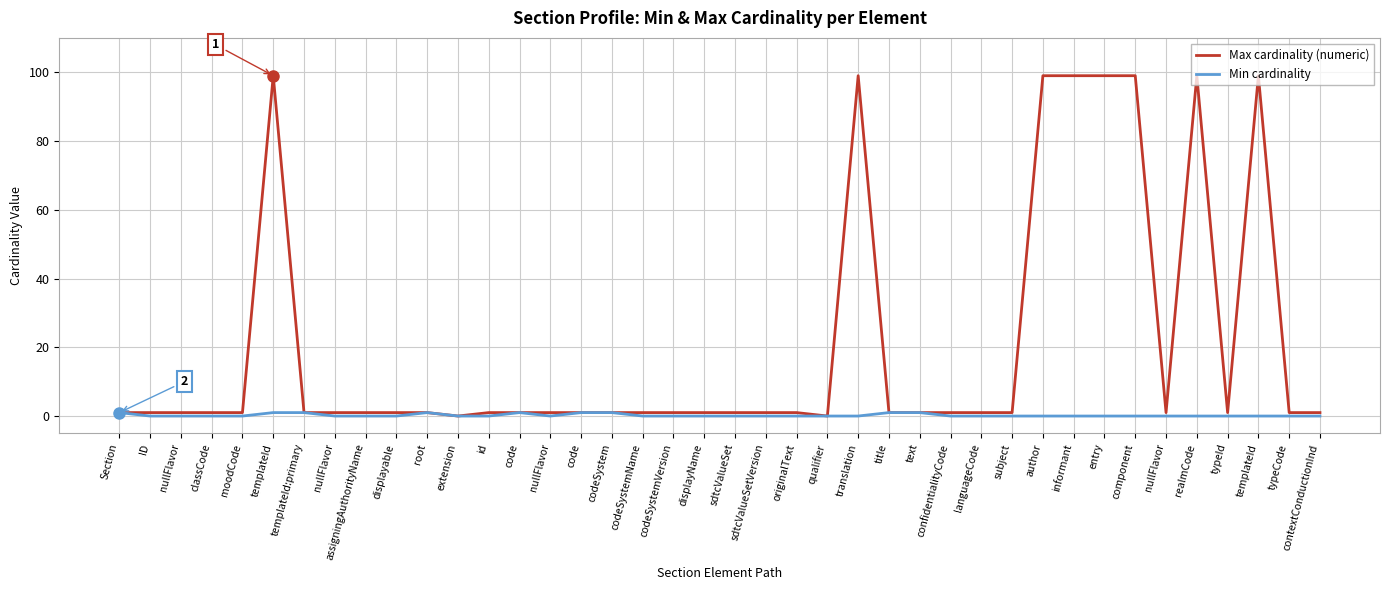

How many lines are shown in the chart?

2